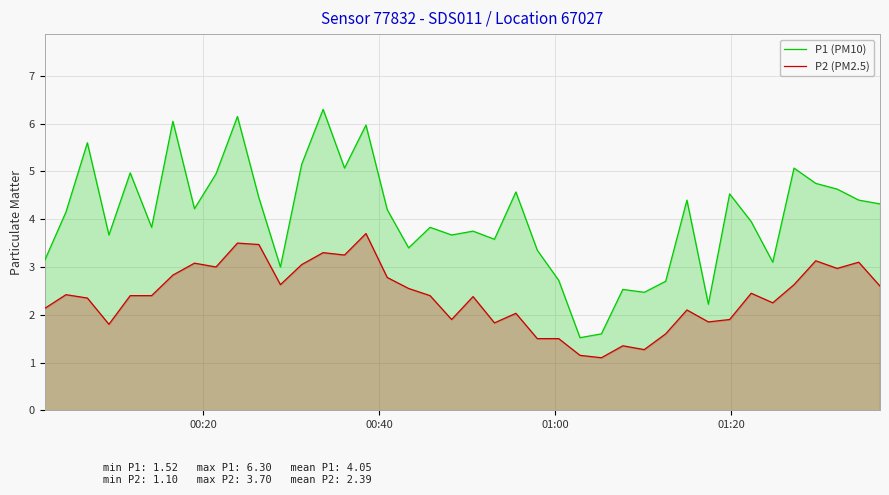

What is the difference between the maximum and minimum values in the P1 (PM10) series?

4.8